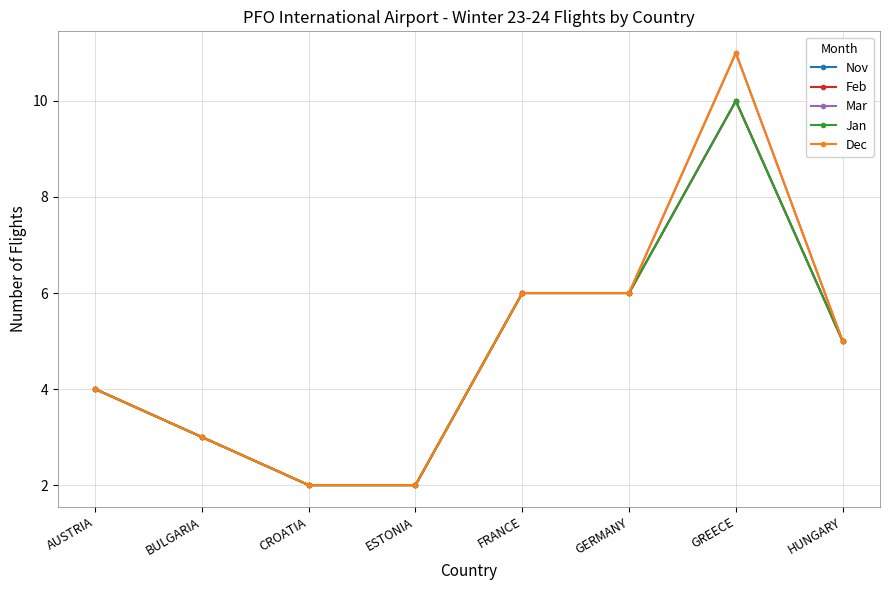

Is this an area chart (filled region under the line)?

No